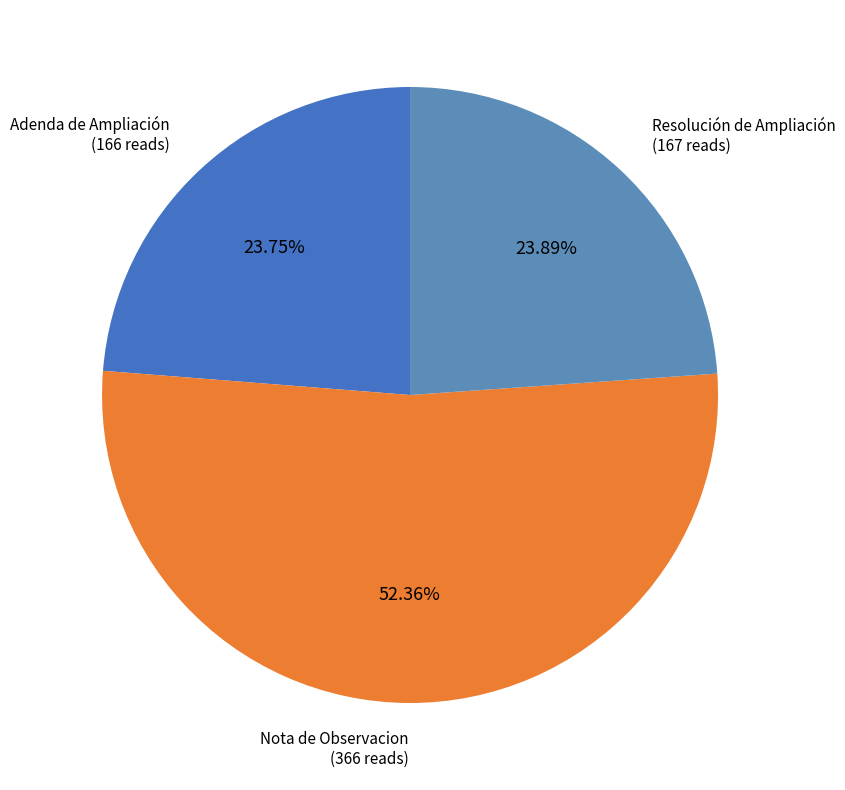

Which category accounts for the majority?

Nota de Observacion